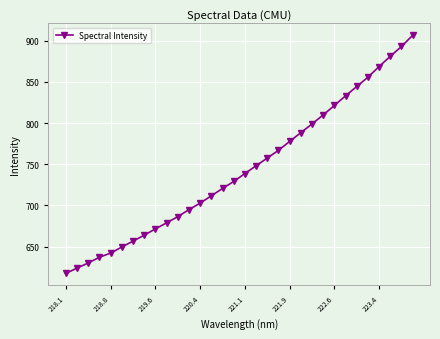

What is the difference between the second highest and minimum values?

275.5